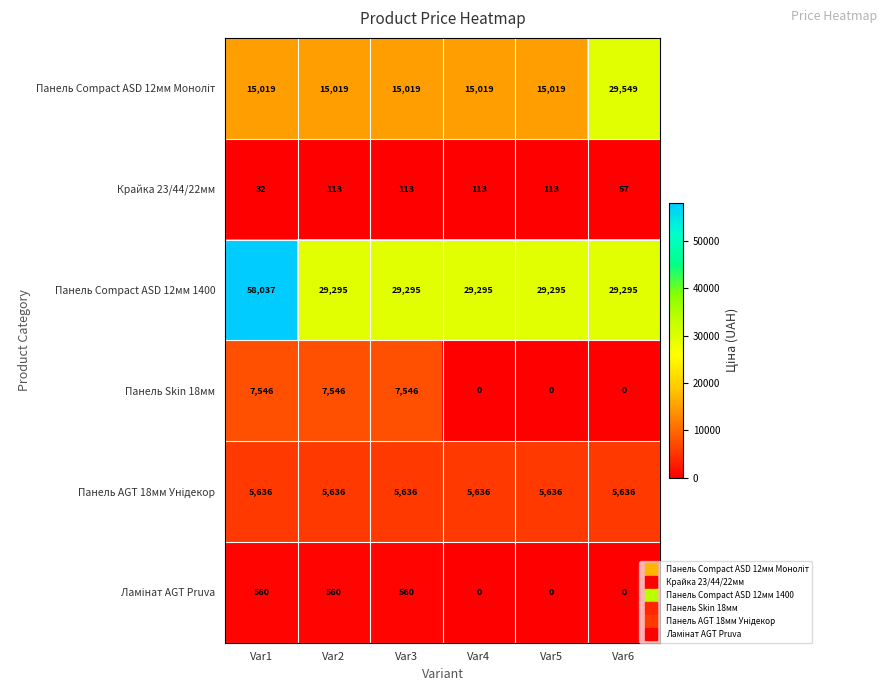

Which series changed the most between Var1 and Var4?

Панель Compact ASD 12мм 1400